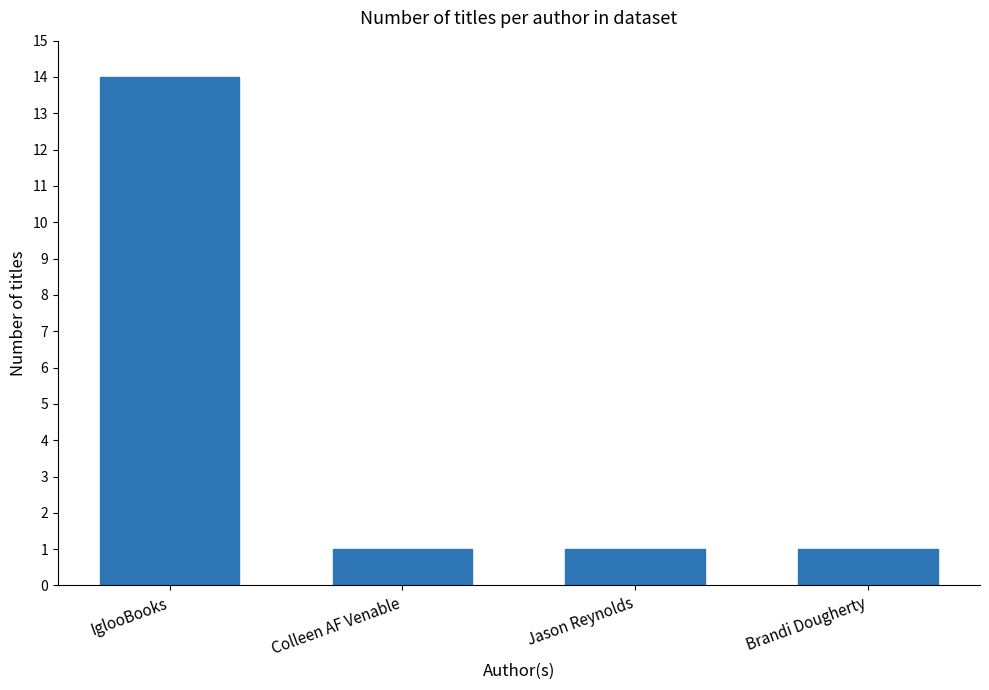

What position from the left is Jason Reynolds?

3